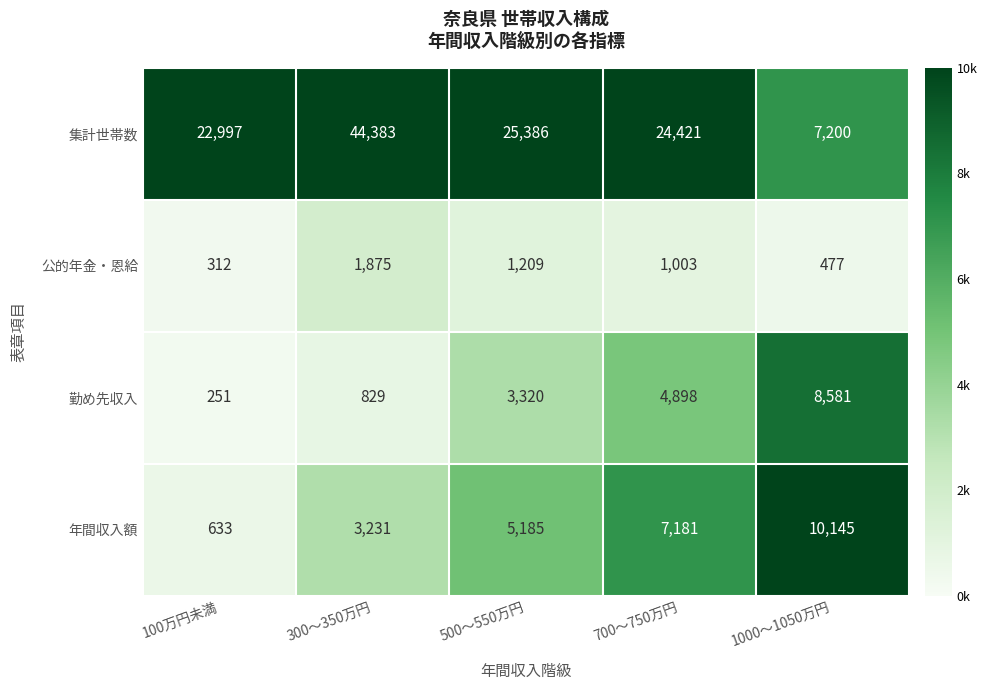

What is the average value of the 年間収入額 series?

5275